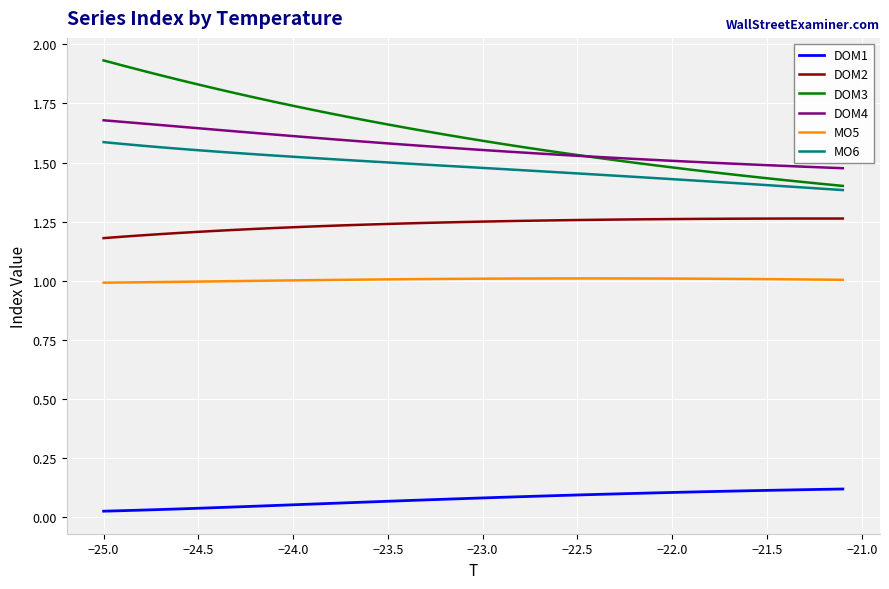

Which series has the widest spread of values?

DOM3